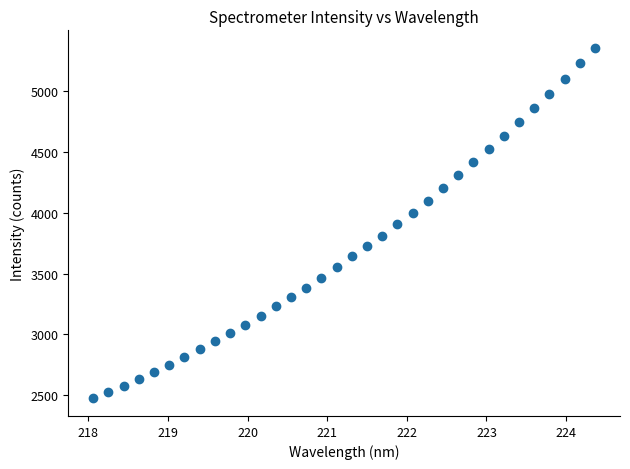

What is the range of Y values (max minus min)?

2878.6